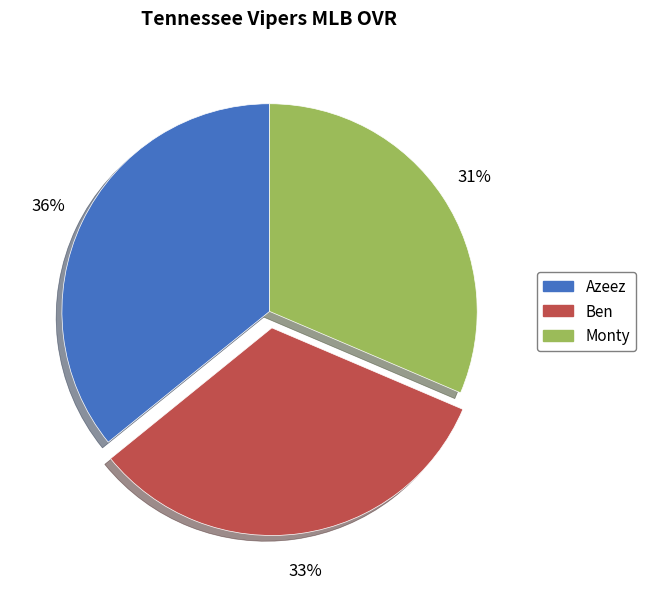

Is there a majority slice in this chart?

No